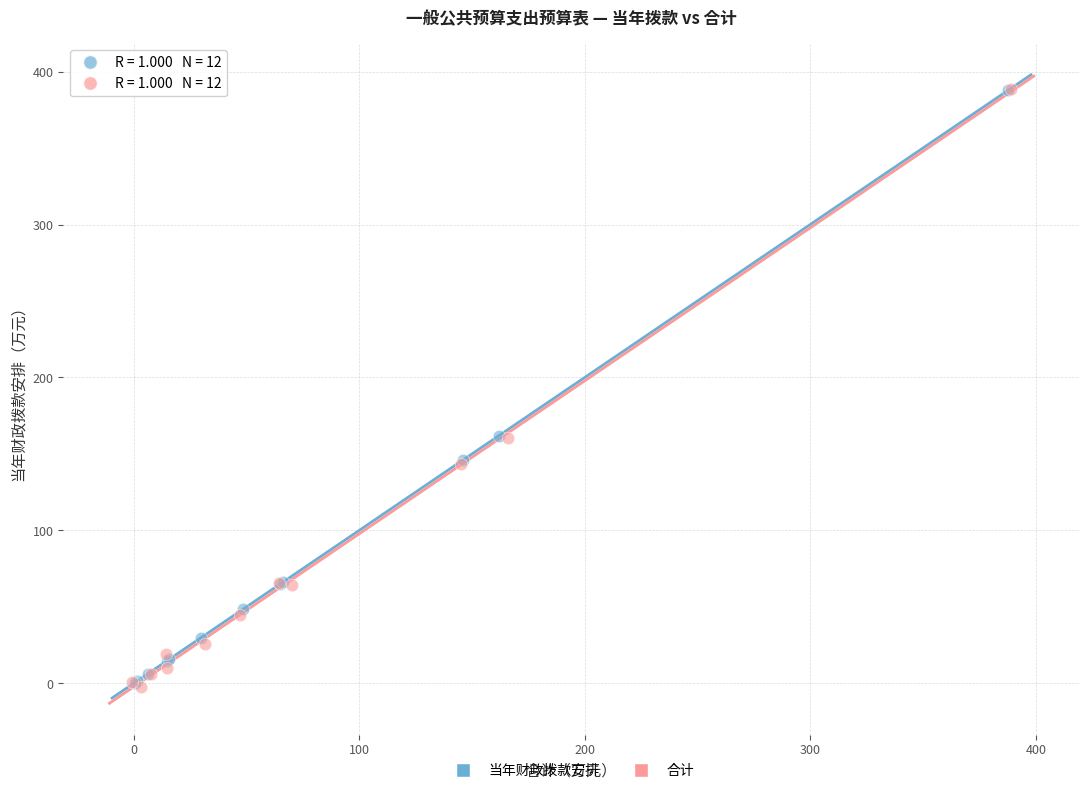

Which series has the largest Y range (max minus min)?

合计